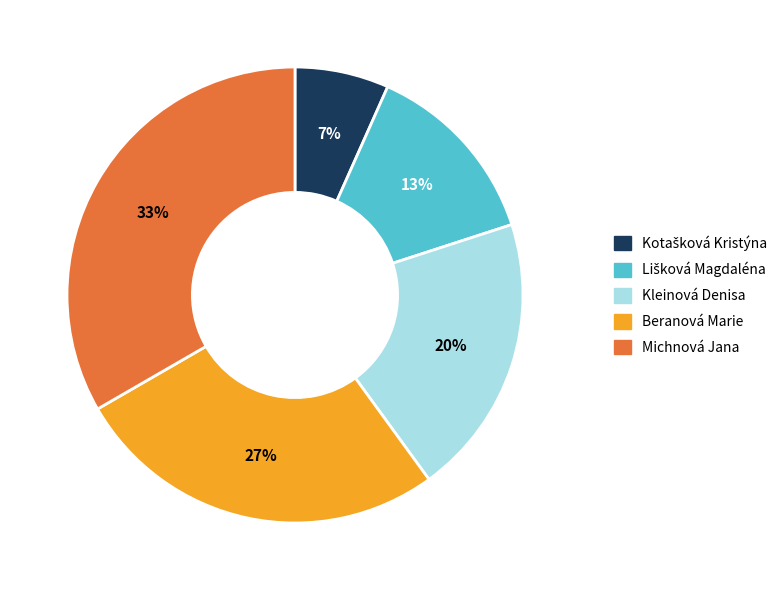

Which slice is the largest?

Michnová Jana